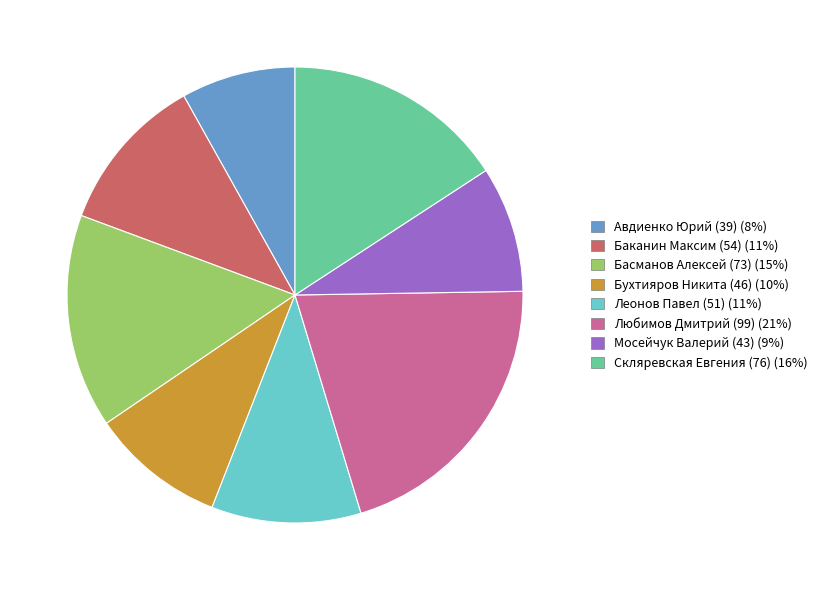

Is there any slice that represents more than half of the pie?

No